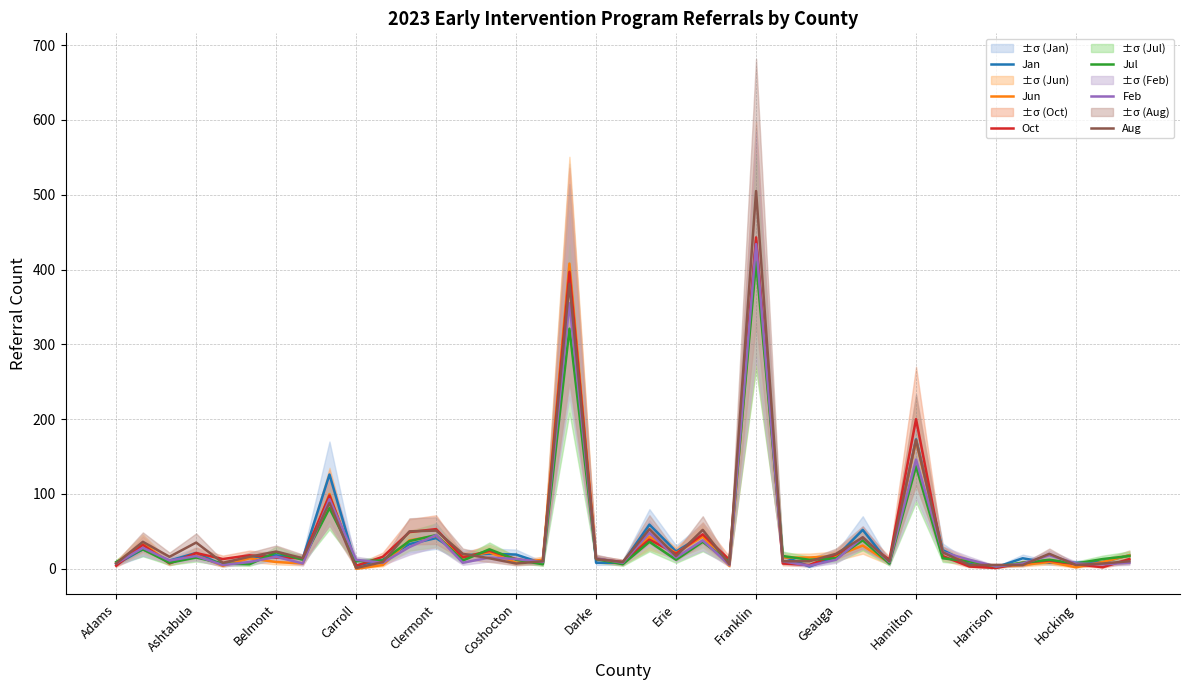

At which label is Oct closest to 222?

Hamilton